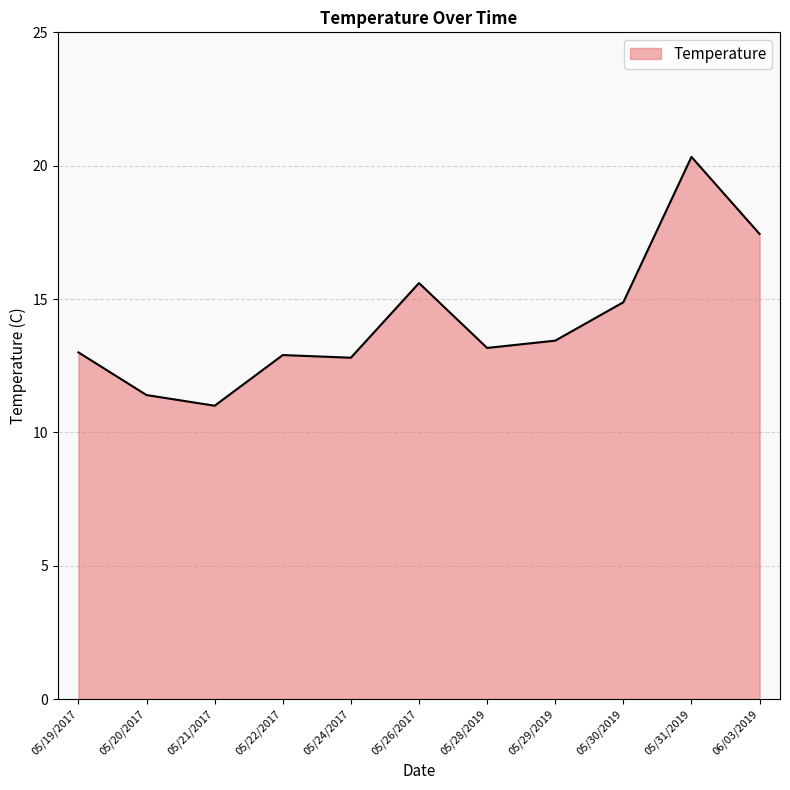

How many series are shown in this chart?

1